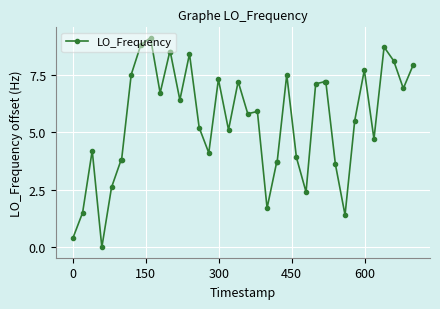

What is the value of the 29th point from the left?

7.1